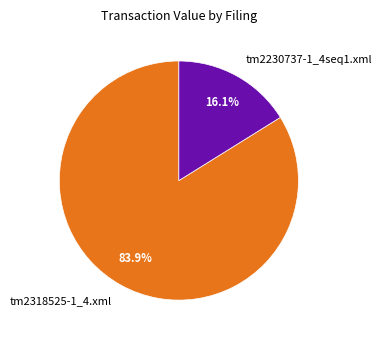

To the nearest percent, what is the difference between the largest and smallest slice percentages?

68%